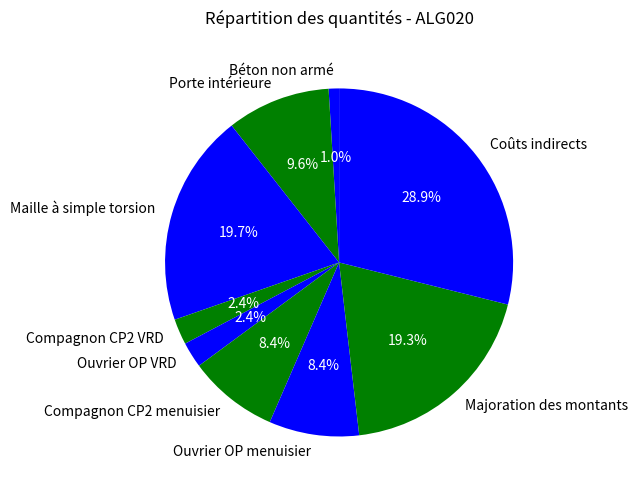

Does Ouvrier OP VRD account for over 50% of the chart?

No